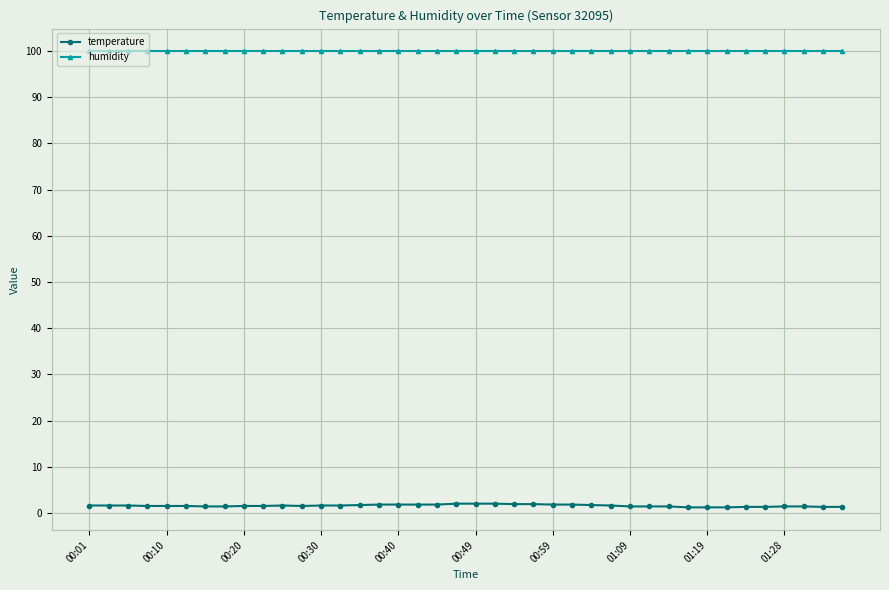

How many lines are shown in the chart?

2